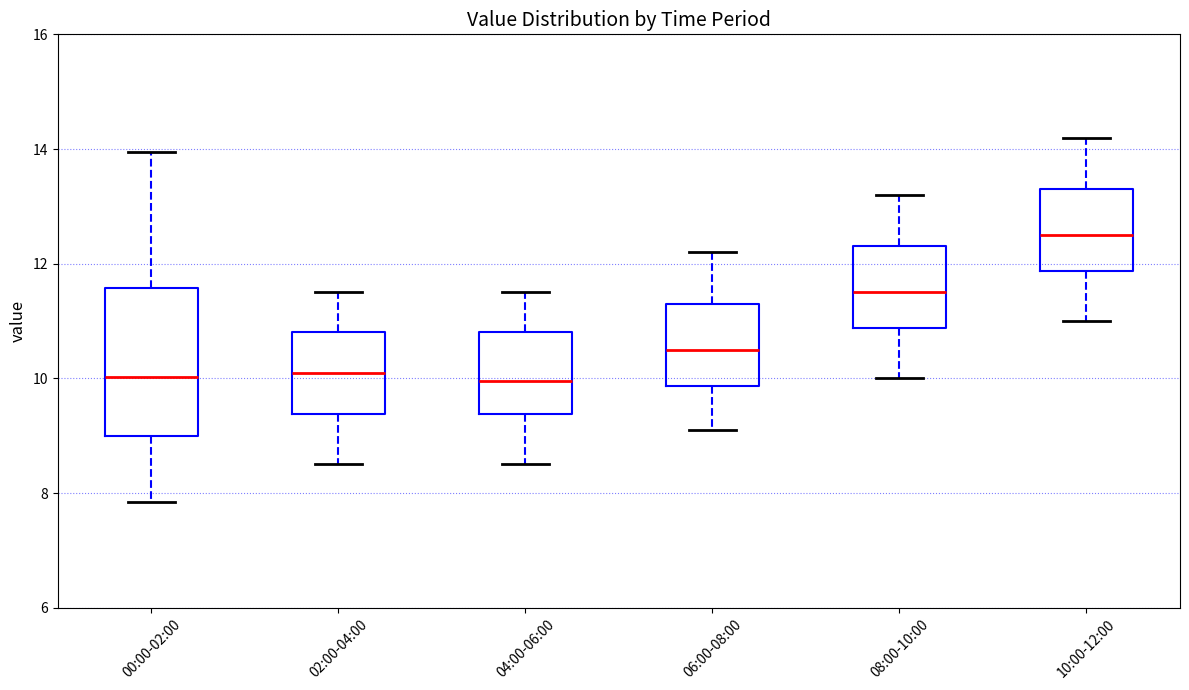

Which box is the tallest, from its lower edge to its upper edge?

00:00-02:00